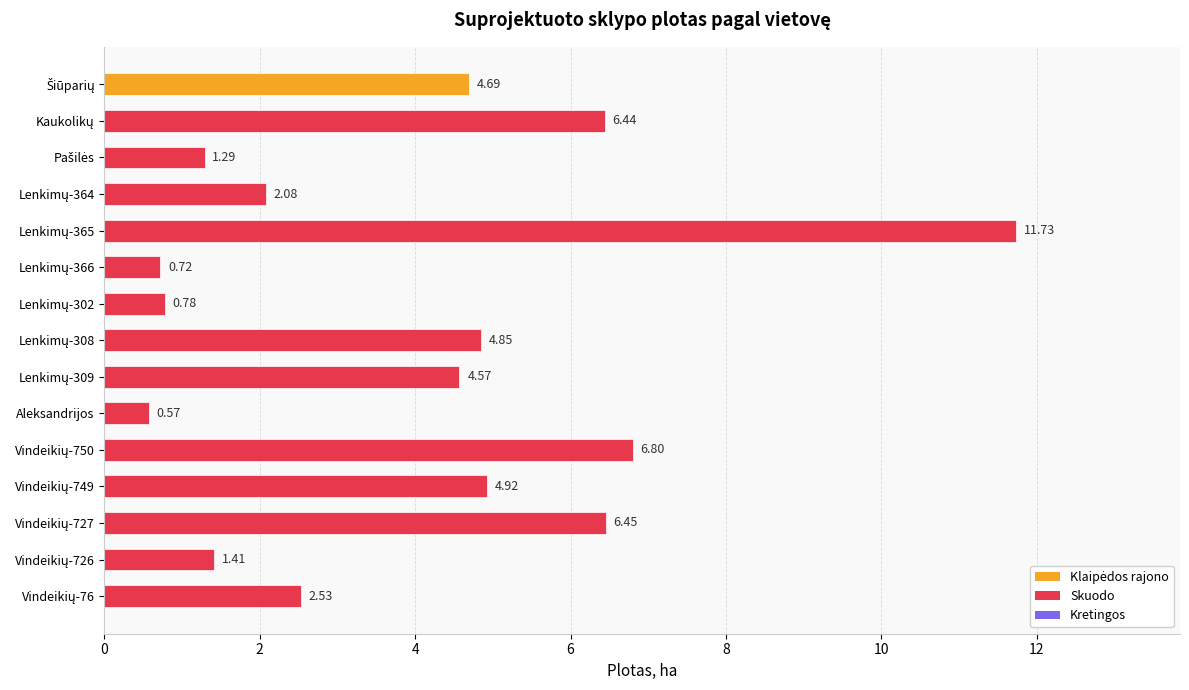

Which category has the lowest value across all series?

Aleksandrijos